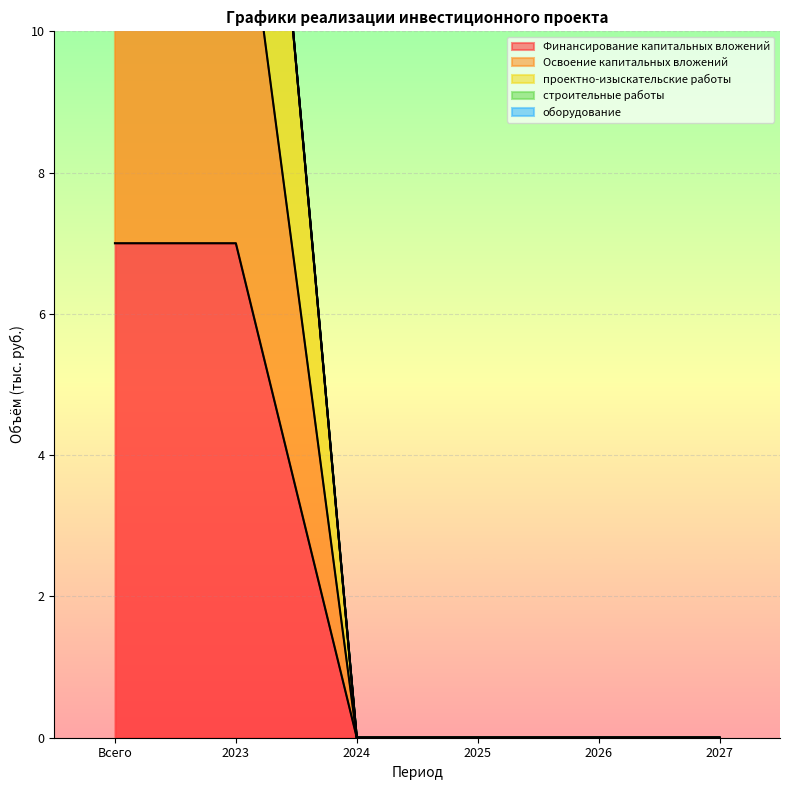

What value does the Финансирование капитальных вложений series have at 2023?

7